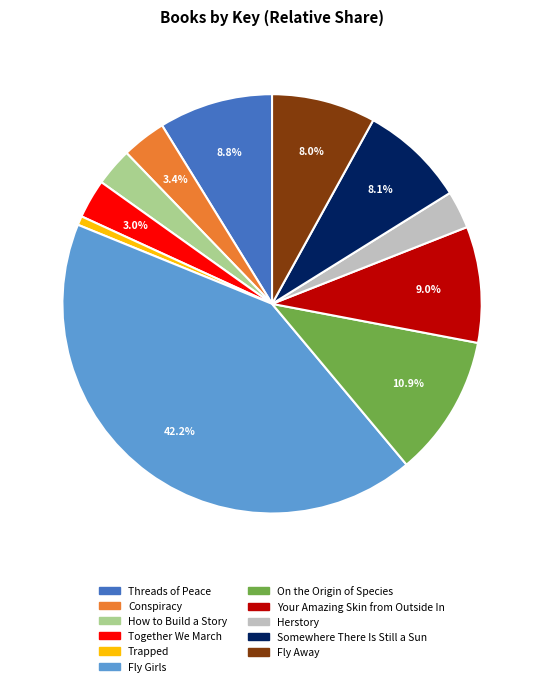

Which has a higher value, Threads of Peace or Trapped?

Threads of Peace